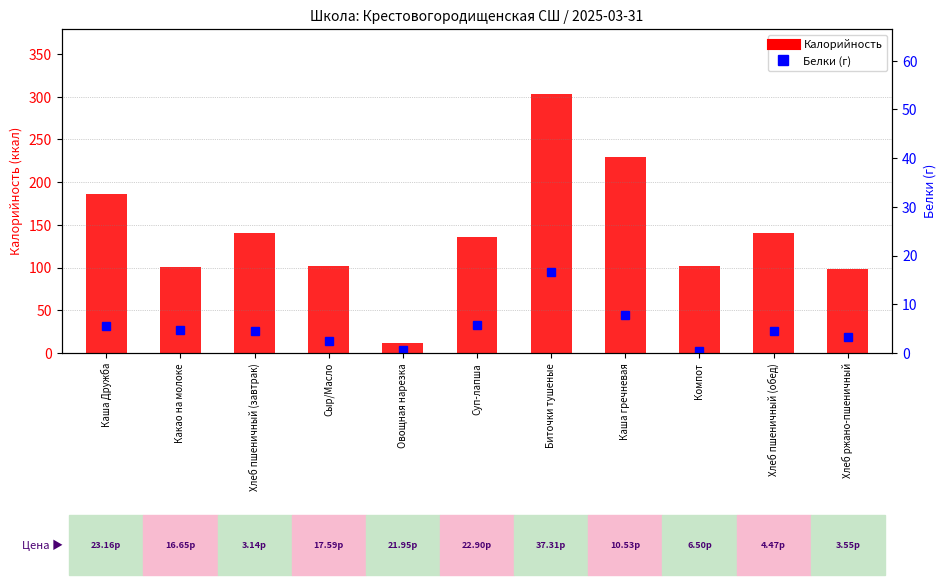

Are the bars horizontal?

No